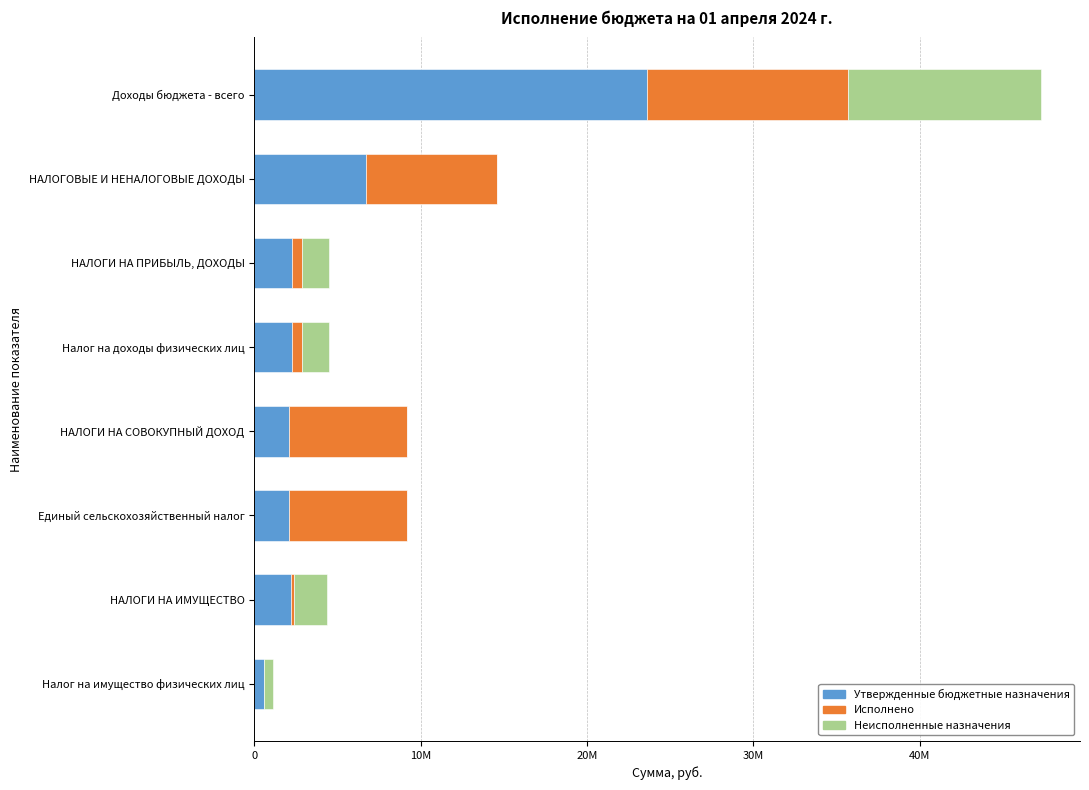

List the series in order of their peak value, lowest first.

Неисполненные назначения, Исполнено, Утвержденные бюджетные назначения